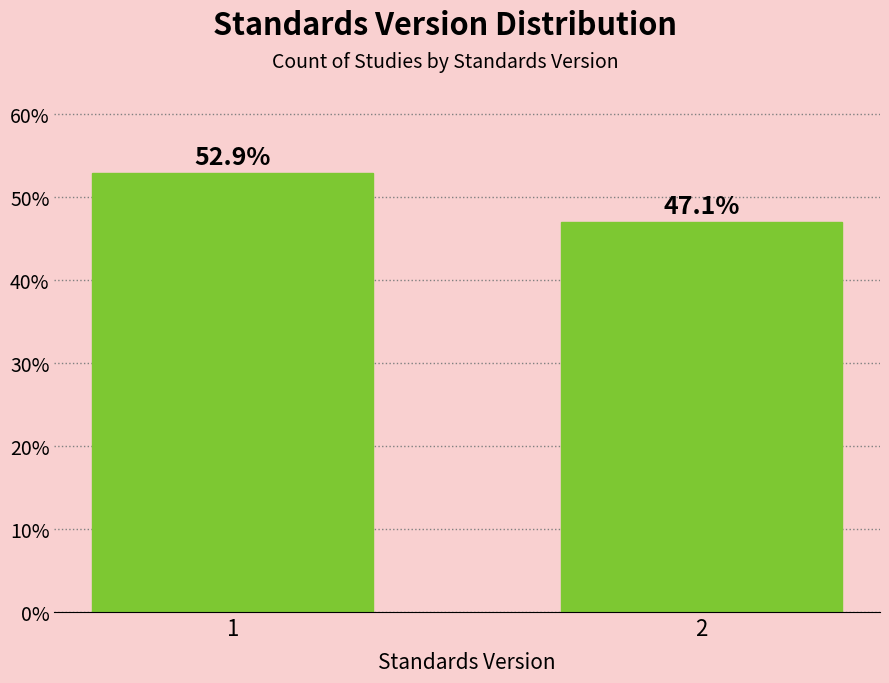

Reading left to right, what are all the values shown in this chart?

52.9	47.1